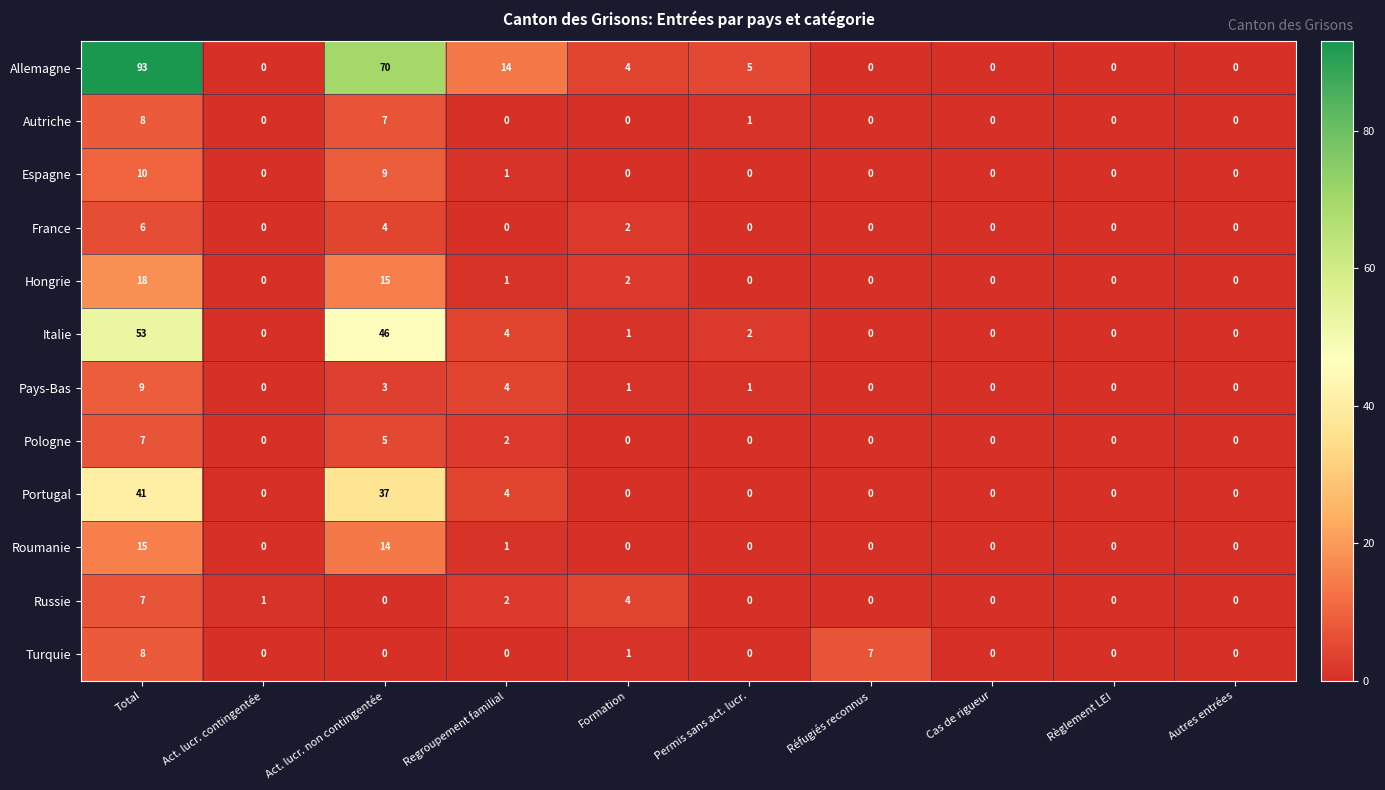

At which label does Italie first exceed 1?

Total